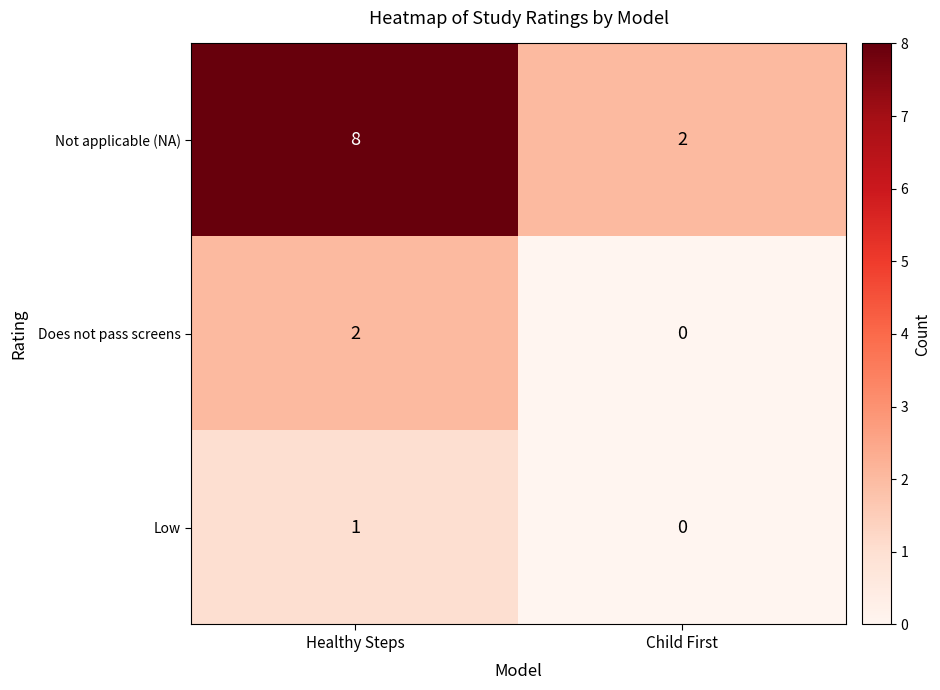

What is the average value of the Not applicable (NA) series?

5